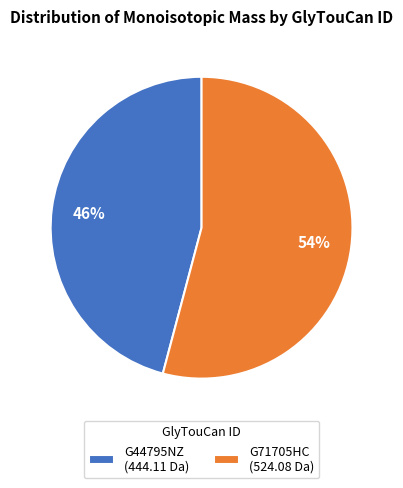

Combined, do G71705HC (524.08 Da) and G44795NZ (444.11 Da) account for over 50%?

Yes